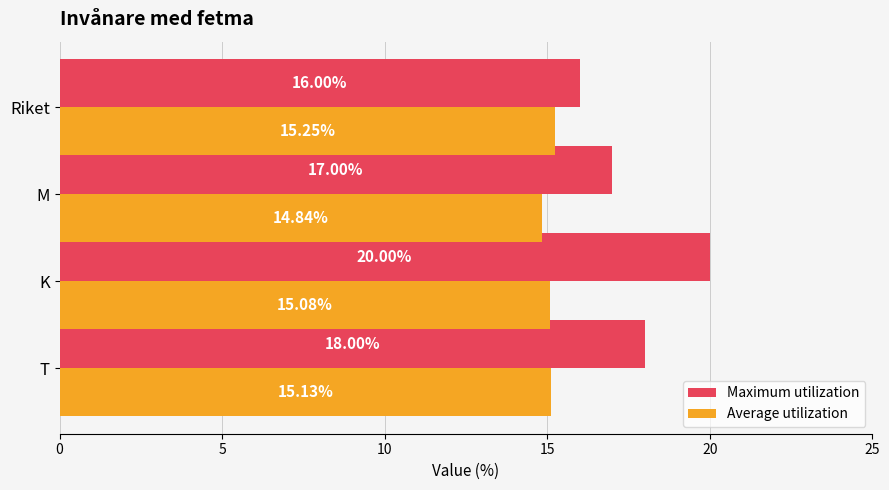

What is the minimum value shown in the chart?

14.8